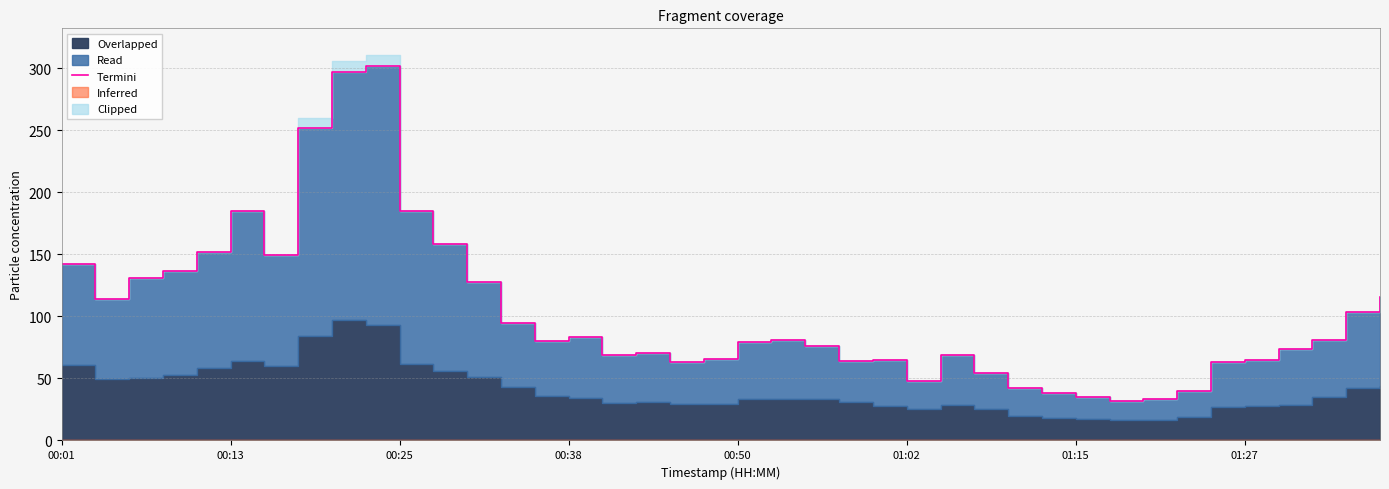

What is the smallest value displayed?

32.2